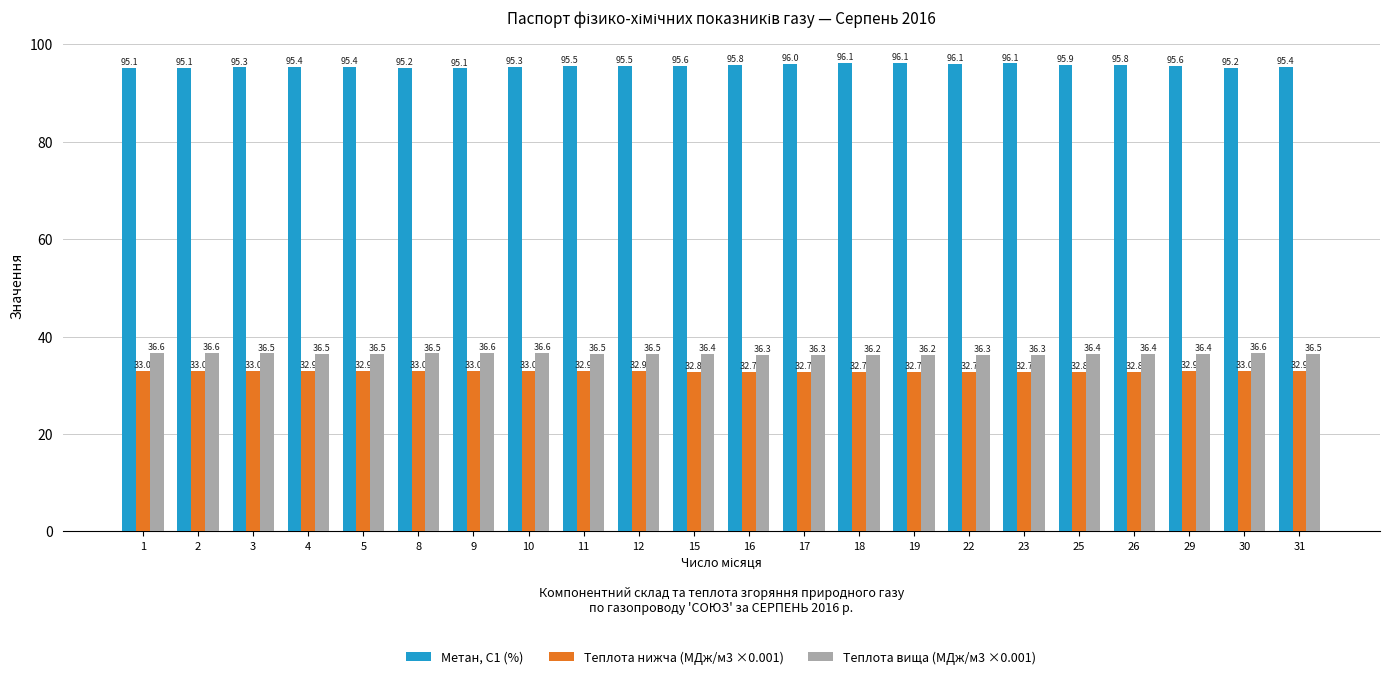

Count the number of data series in this chart.

3